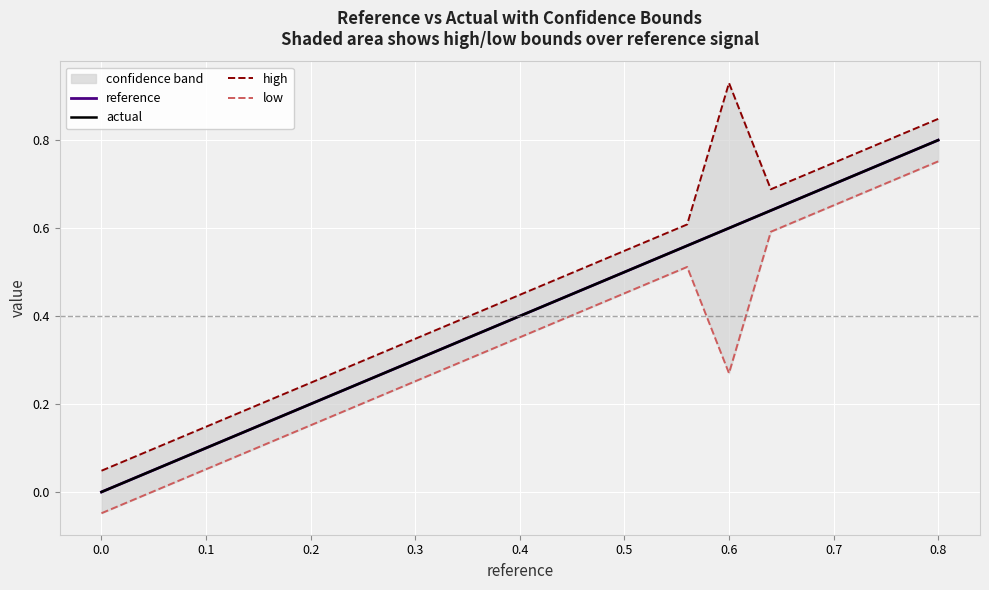

True or false: low and high intersect in this chart.

False